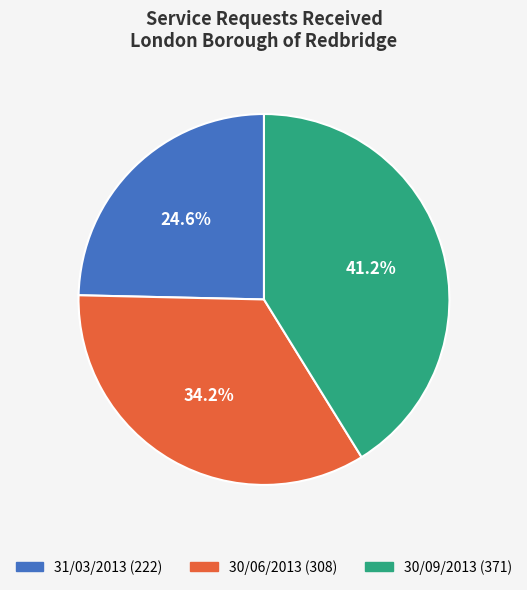

What is the smallest slice in the pie chart?

31/03/2013